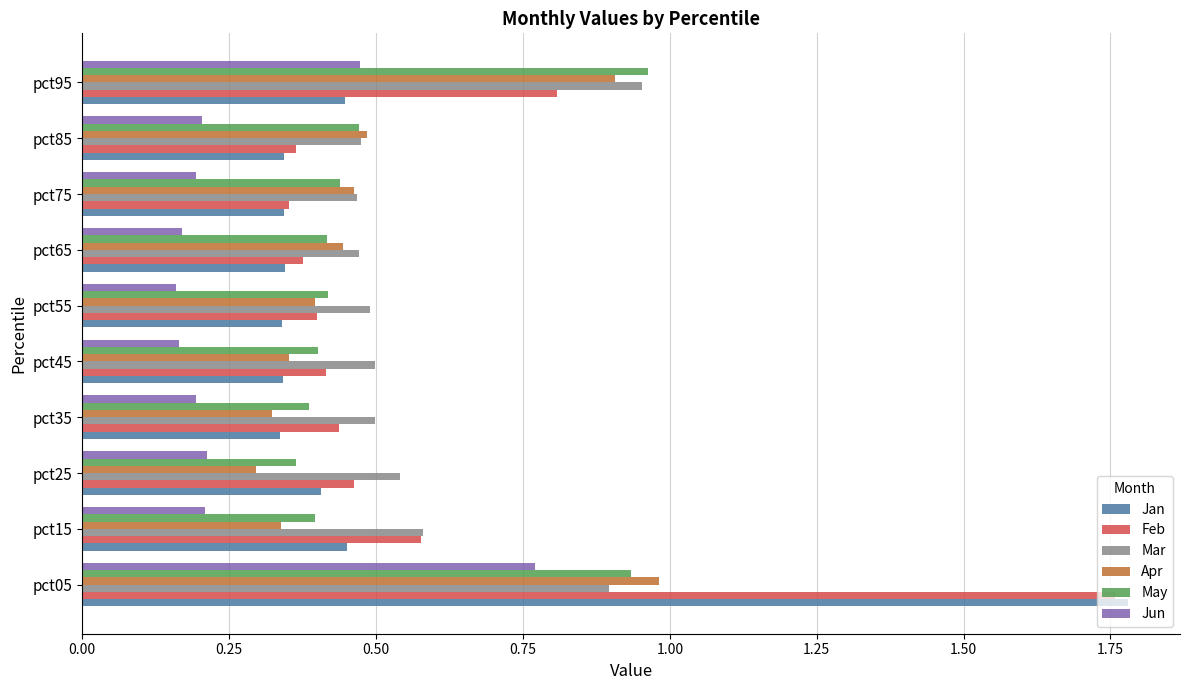

What is the difference between the Jan values at pct05 and pct15?

1.3